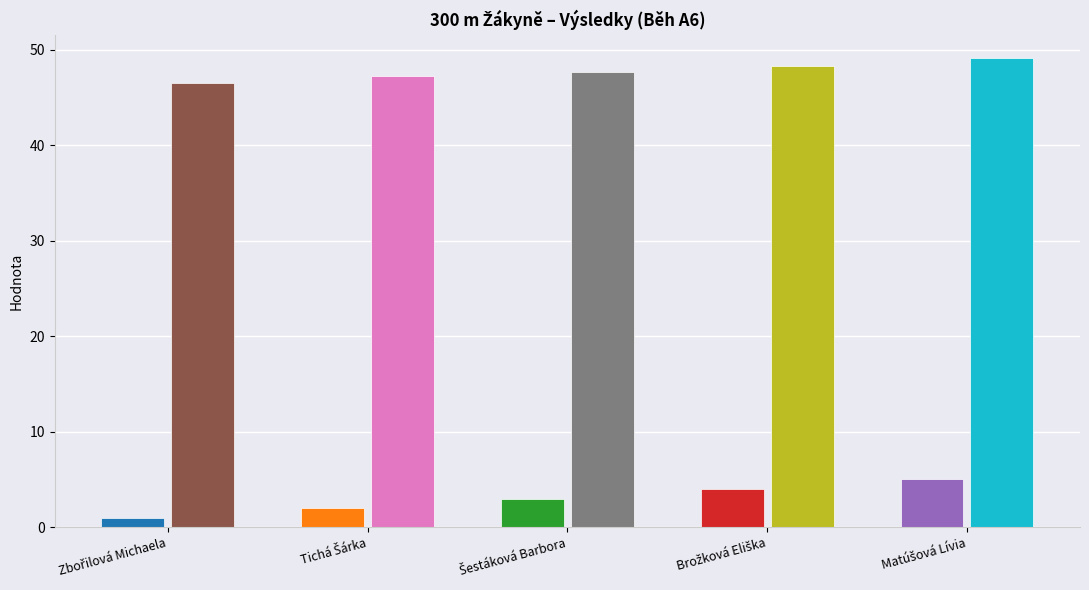

Which category has the lowest value in the Výkon series?

Zbořilová Michaela